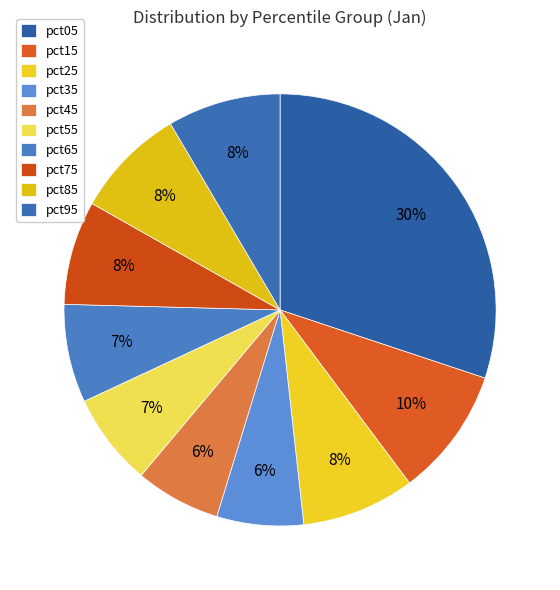

Which has a higher value, pct25 or pct45?

pct25